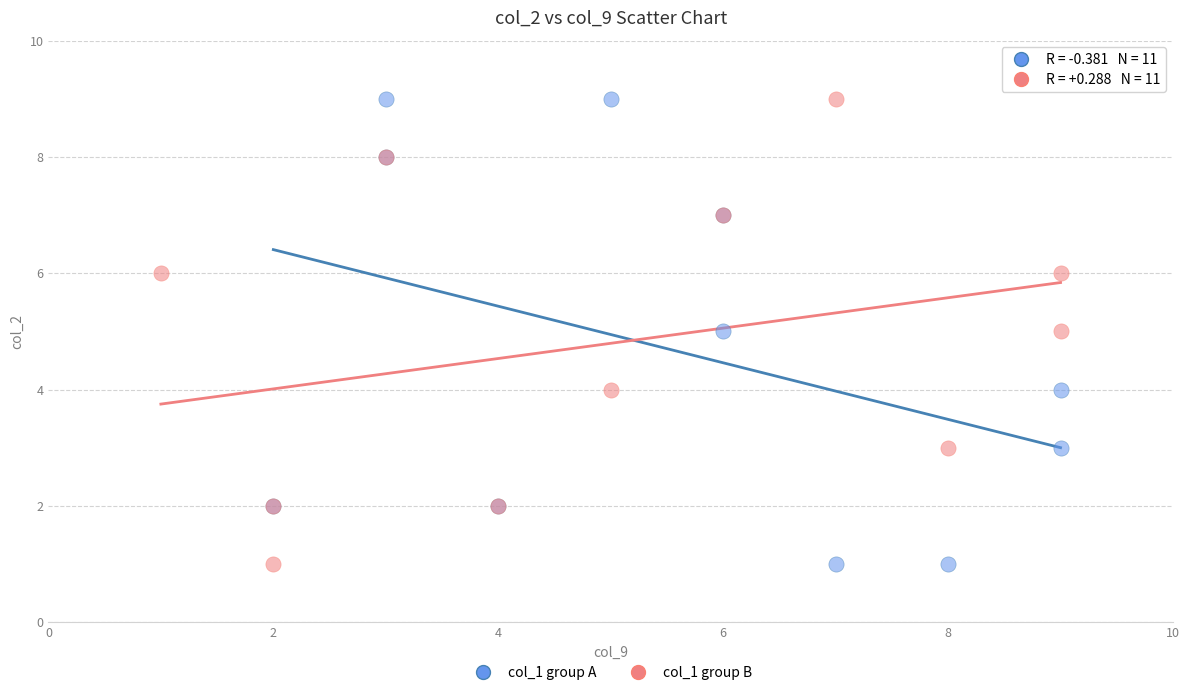

What are all the series names shown in the legend?

col_1 group A, col_1 group B